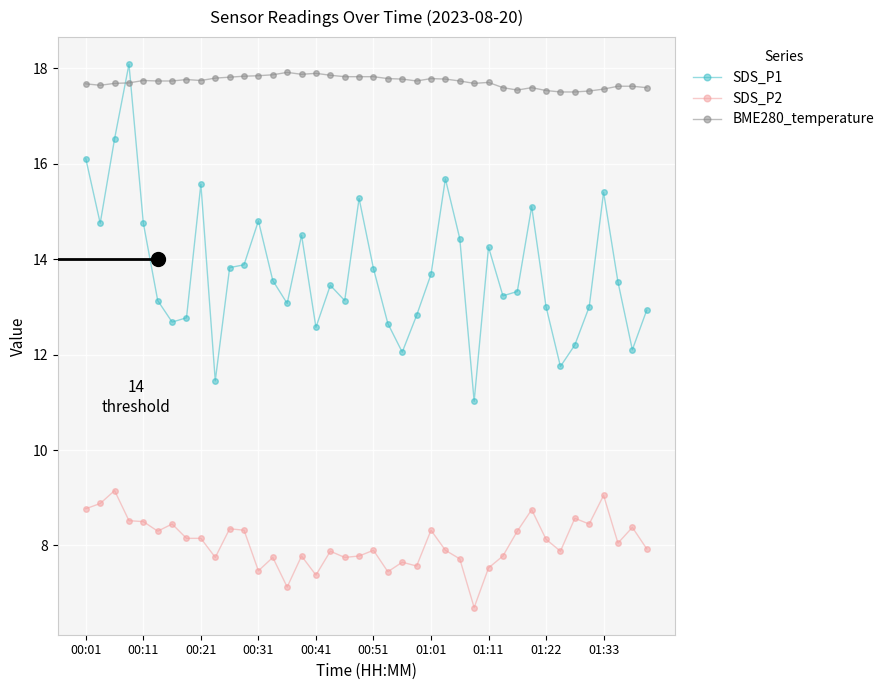

How many categories are shown in the chart?

40